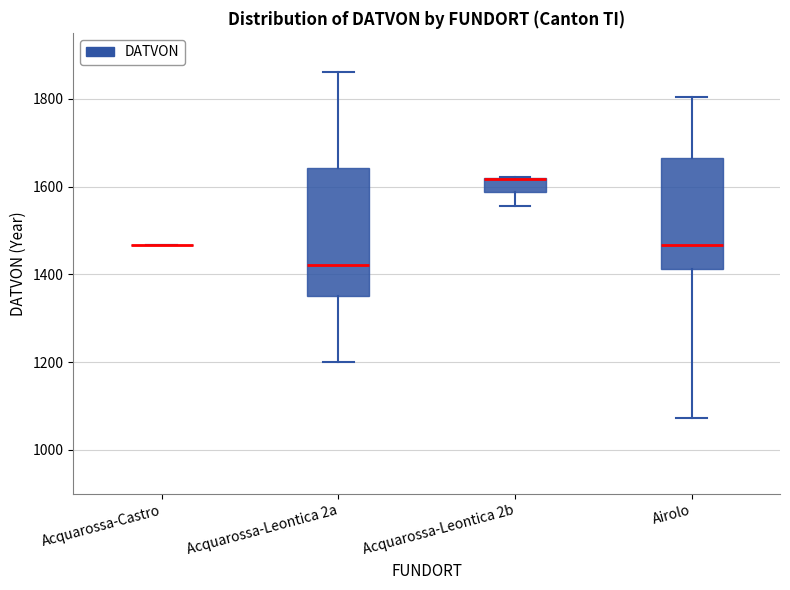

Reading left to right, transcribe this box plot: for each box, give where its median line is, the range the box spans, and where its two whiskers end, as read against the y-axis. The values are not printed on the chart, so give them approximately, as read against the axis.

Acquarossa-Castro: box collapsed to a line at 1460, whiskers 1460 to 1460
Acquarossa-Leontica 2a: median 1420, box 1360 to 1640, whiskers 1200 to 1860
Acquarossa-Leontica 2b: median 1620 (drawn on the box's upper edge), box 1580 to 1620, whiskers 1560 to 1620
Airolo: median 1460, box 1420 to 1660, whiskers 1080 to 1800